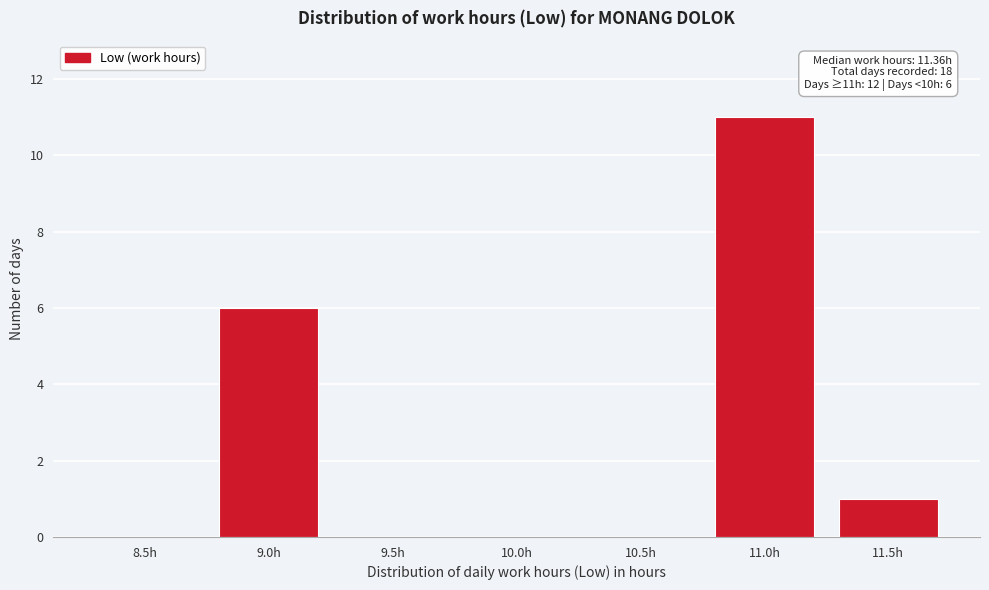

What is the change in value from 9.0h to 11.5h?

-5